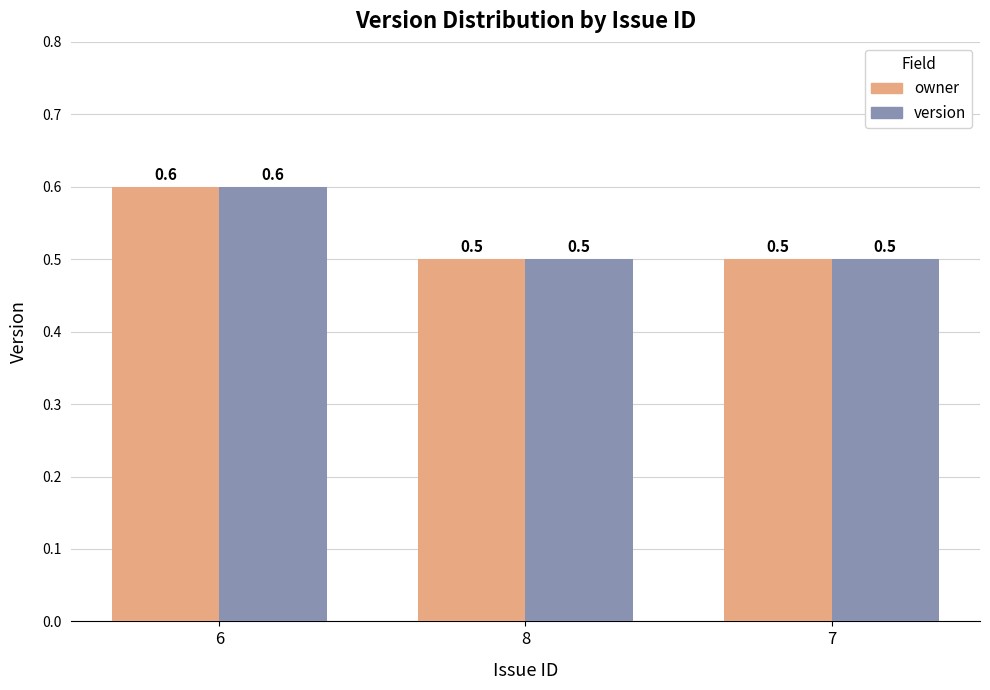

What position from the right is 6?

3